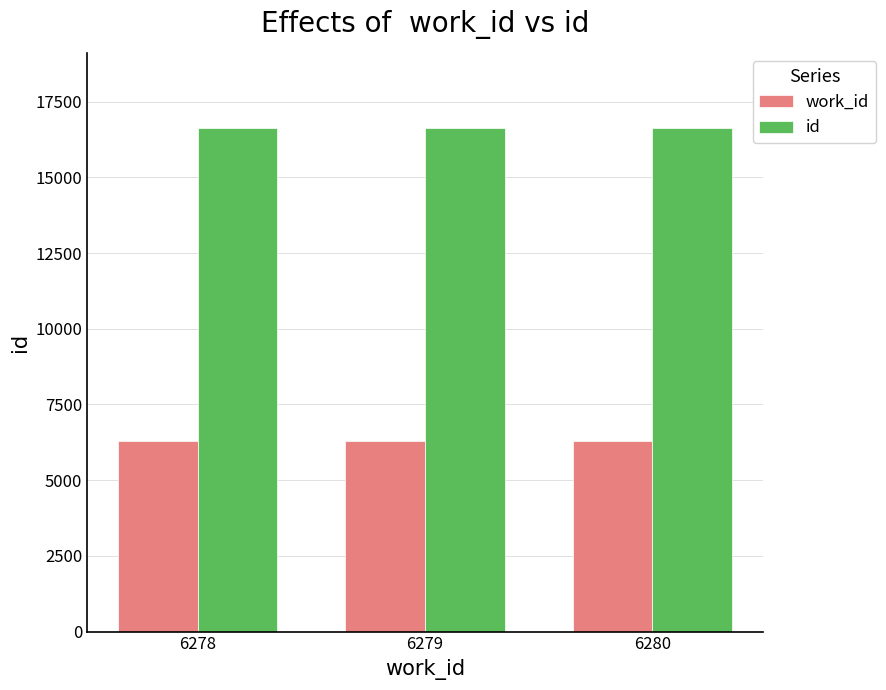

List the series in order of their peak value, highest first.

id, work_id